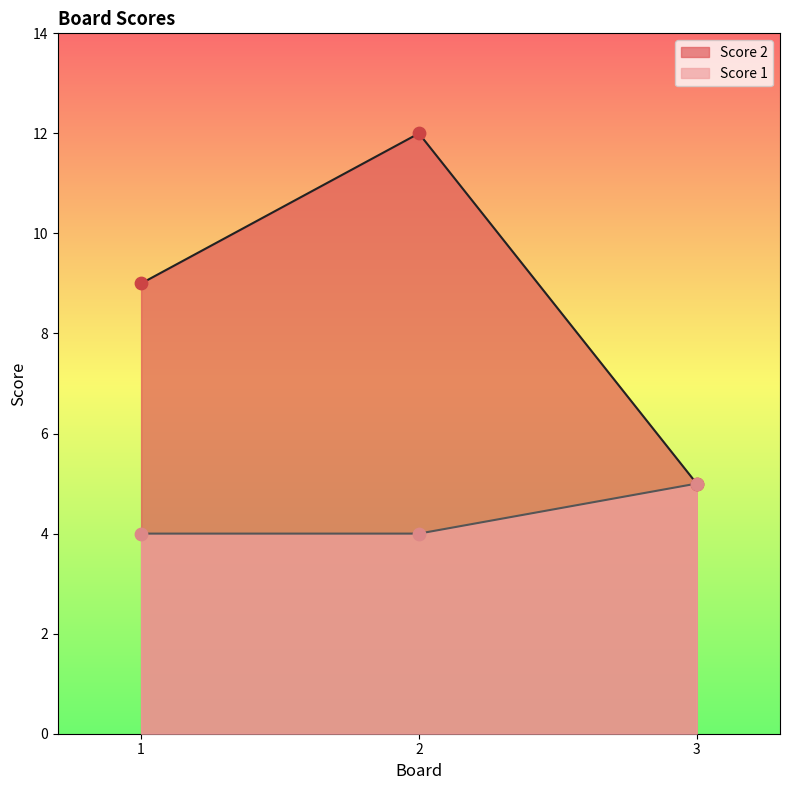

Which series has the largest Y range (max minus min)?

Score 2